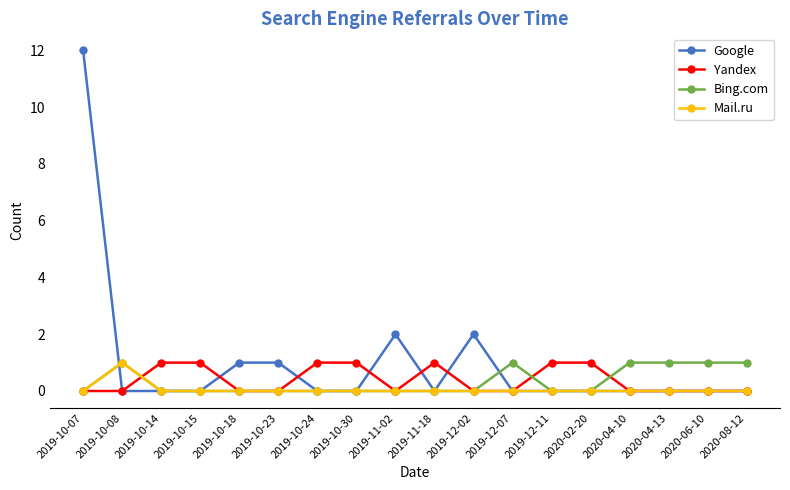

What is the difference between the second highest and second lowest values in the Bing.com series?

1